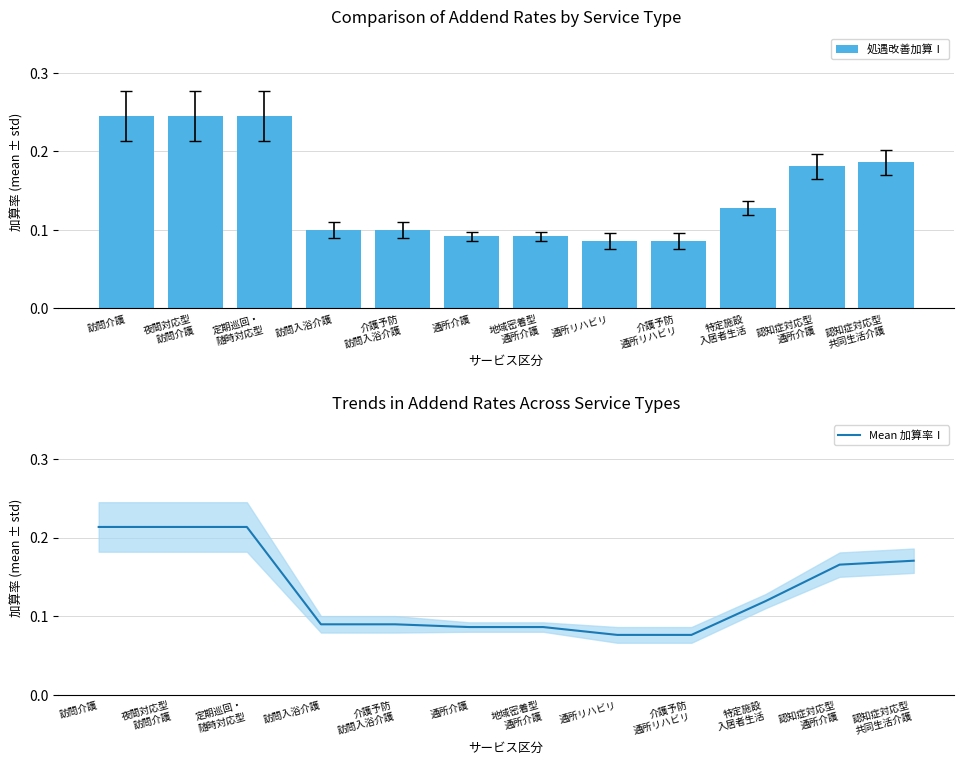

What is the sum of all 処遇改善加算Ⅰ values?

1.8